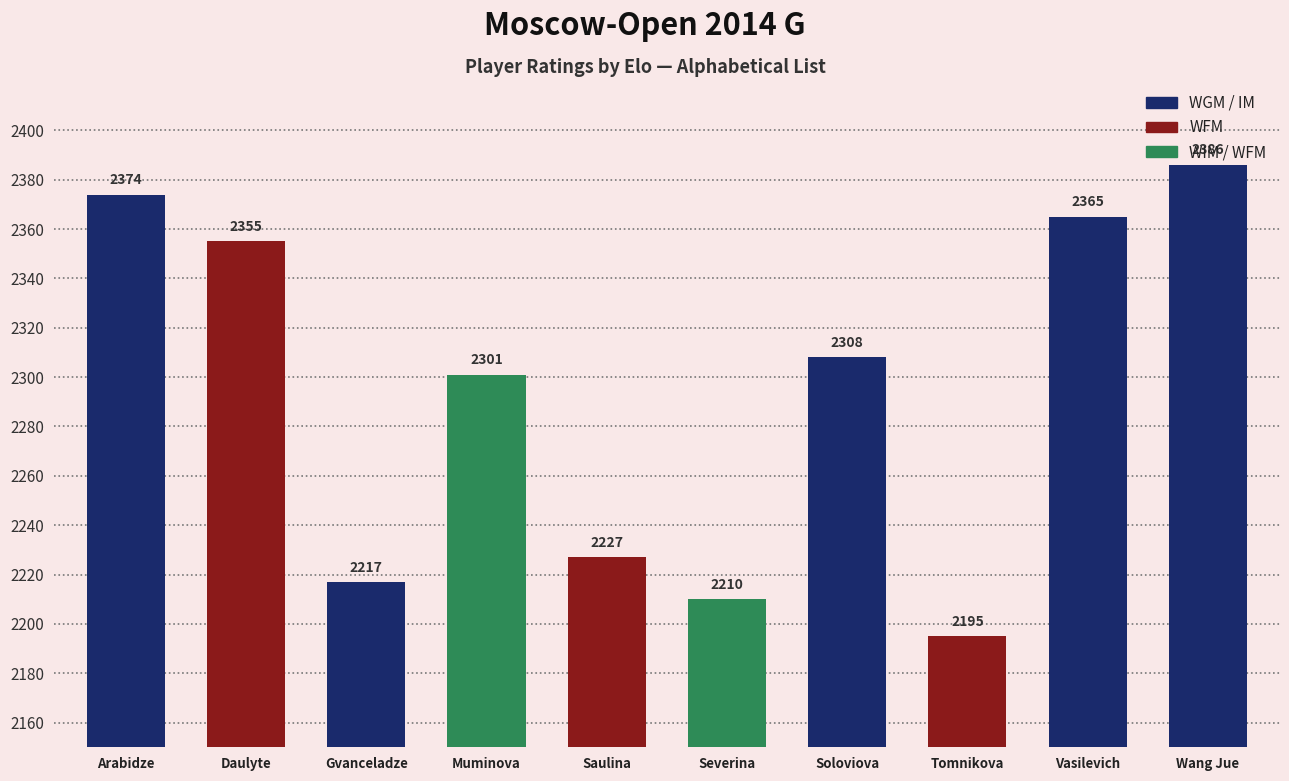

What value does the data have at Tomnikova, to the nearest 50?

2200